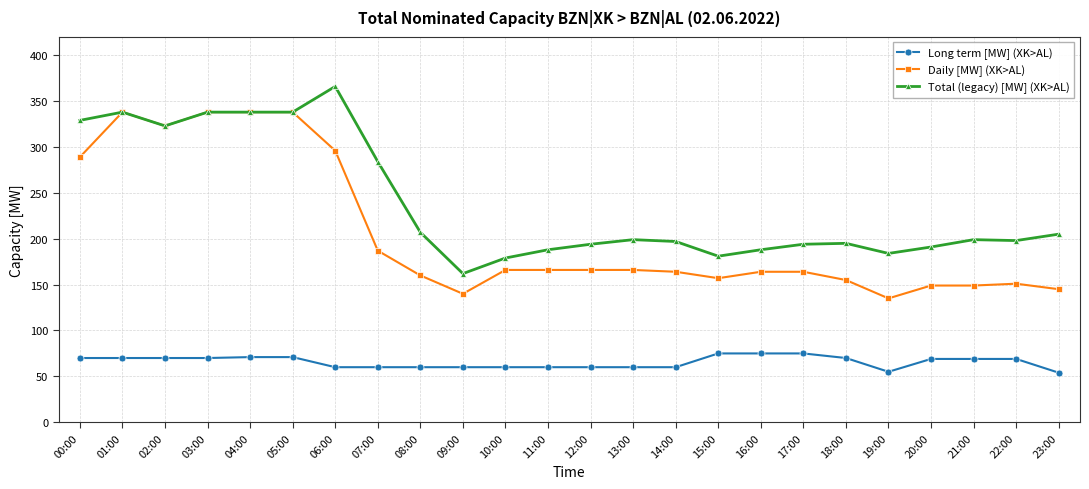

True or false: Daily [MW] (XK>AL) and Long term [MW] (XK>AL) cross at least once.

False